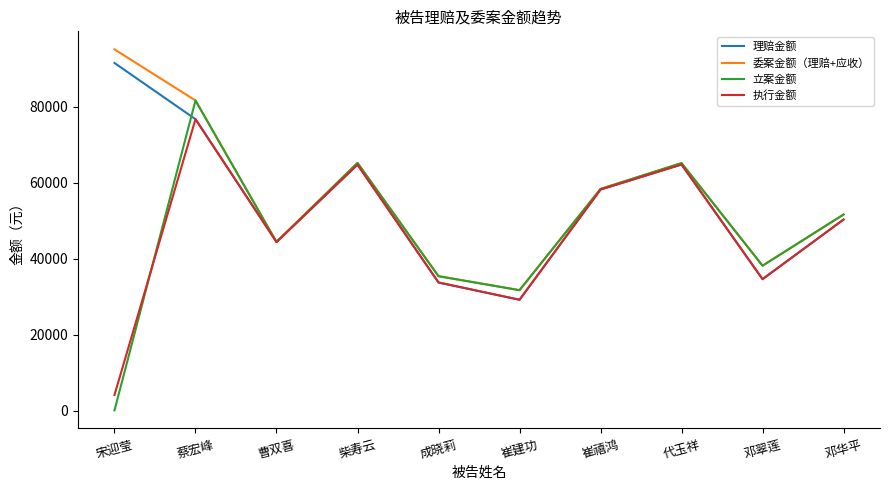

What position from the left is 蔡宏峰?

2